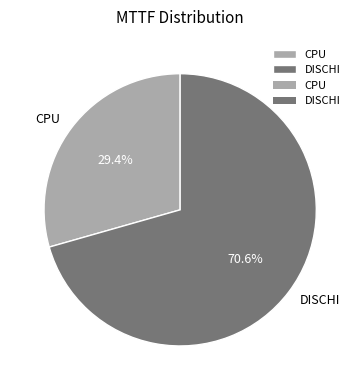

Count the number of slices in the pie.

2